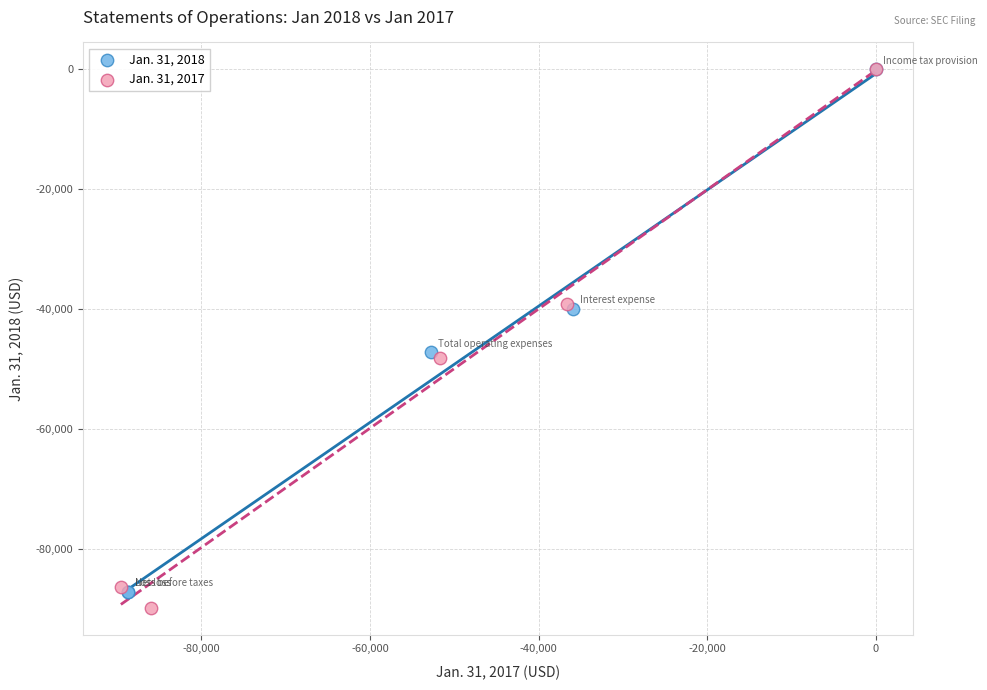

What are all the series names shown in the legend?

Jan. 31, 2018, Jan. 31, 2017